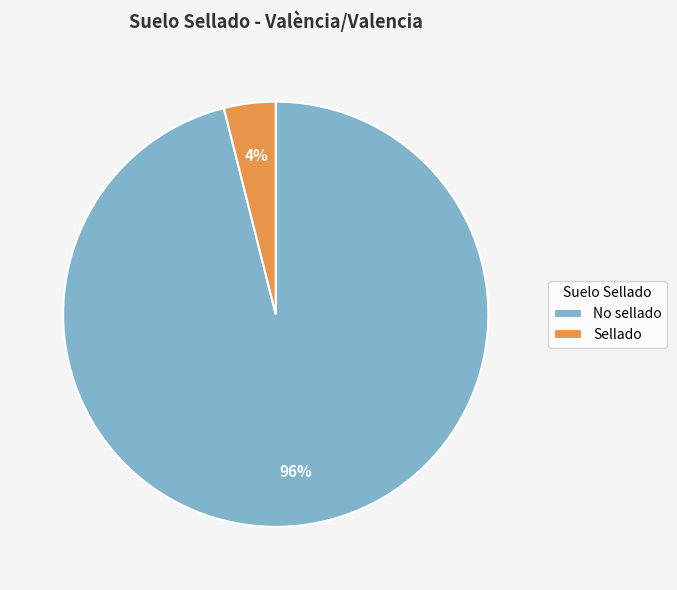

Does any single category account for the majority?

Yes